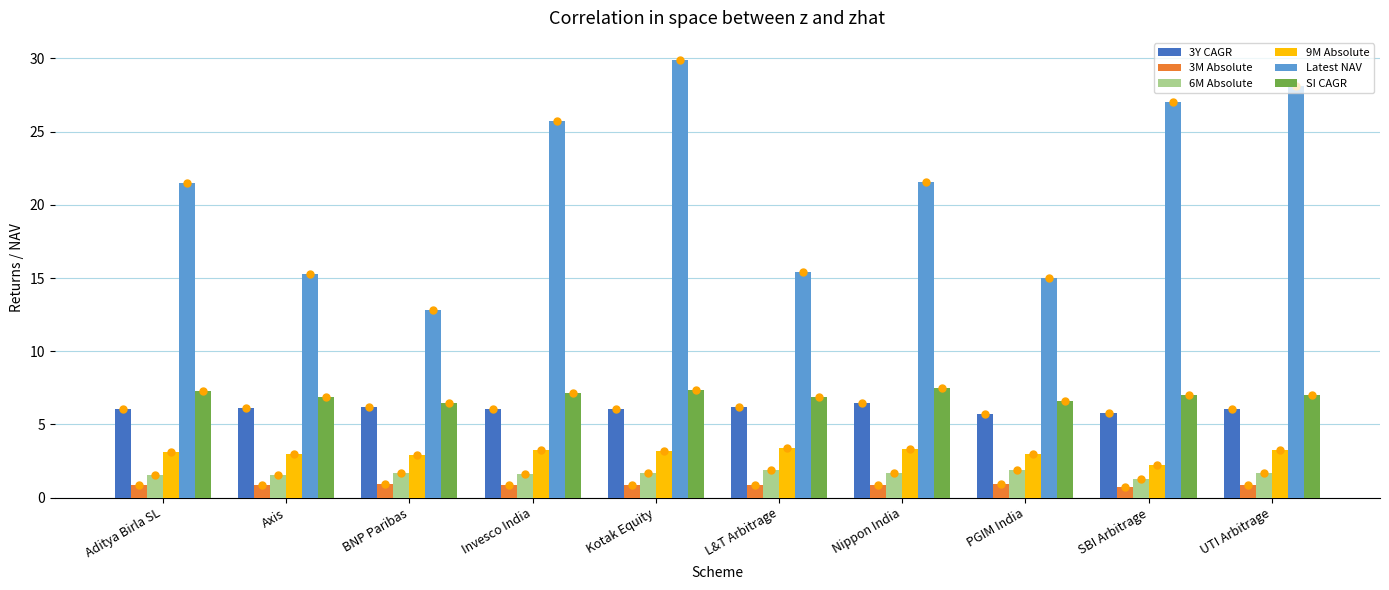

How many bars are there in total?

60